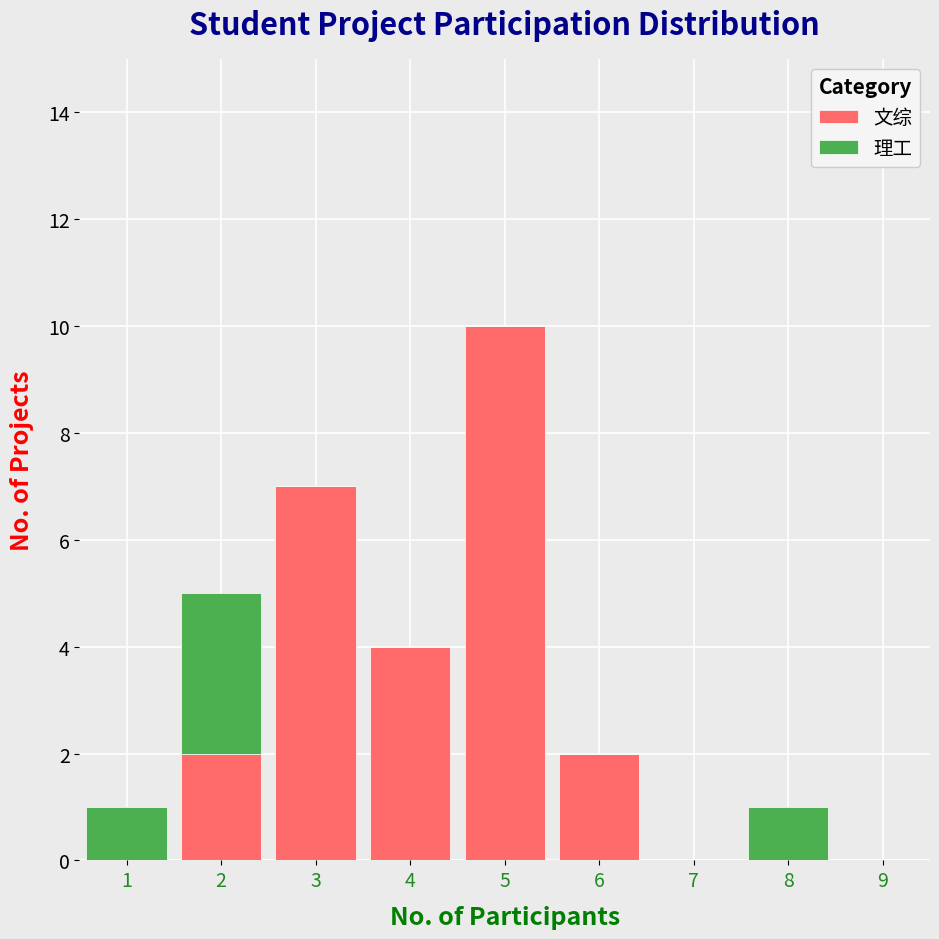

Reading left to right, list every stacked bar in this chart as the range it spans on the x-axis followed by its total height. The values are not printed on the chart, so give them approximately, as read against the axis.

0.5 to 1.5: 1
1.5 to 2.5: 5
2.5 to 3.5: 7
3.5 to 4.5: 4
4.5 to 5.5: 10
5.5 to 6.5: 2
6.5 to 7.5: 0
7.5 to 8.5: 1
8.5 to 9.5: 0